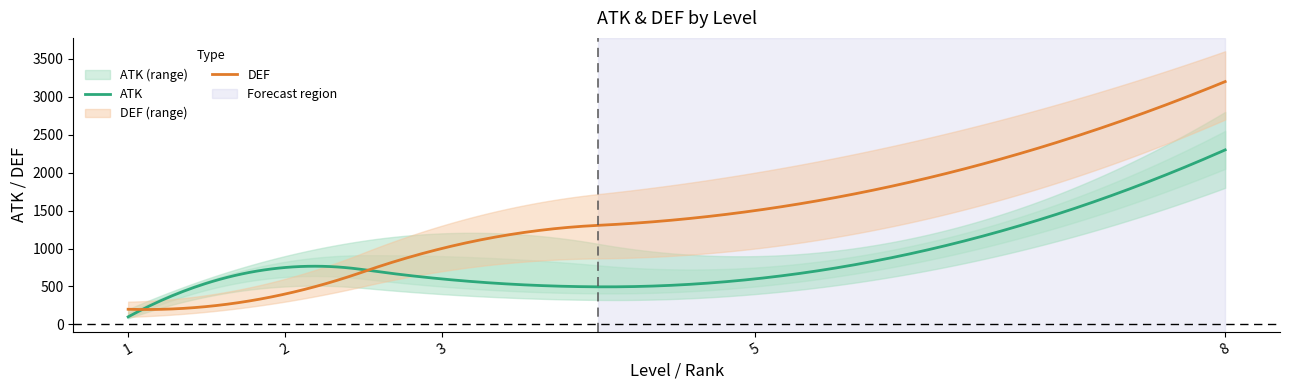

Which series has the largest total across all categories?

DEF